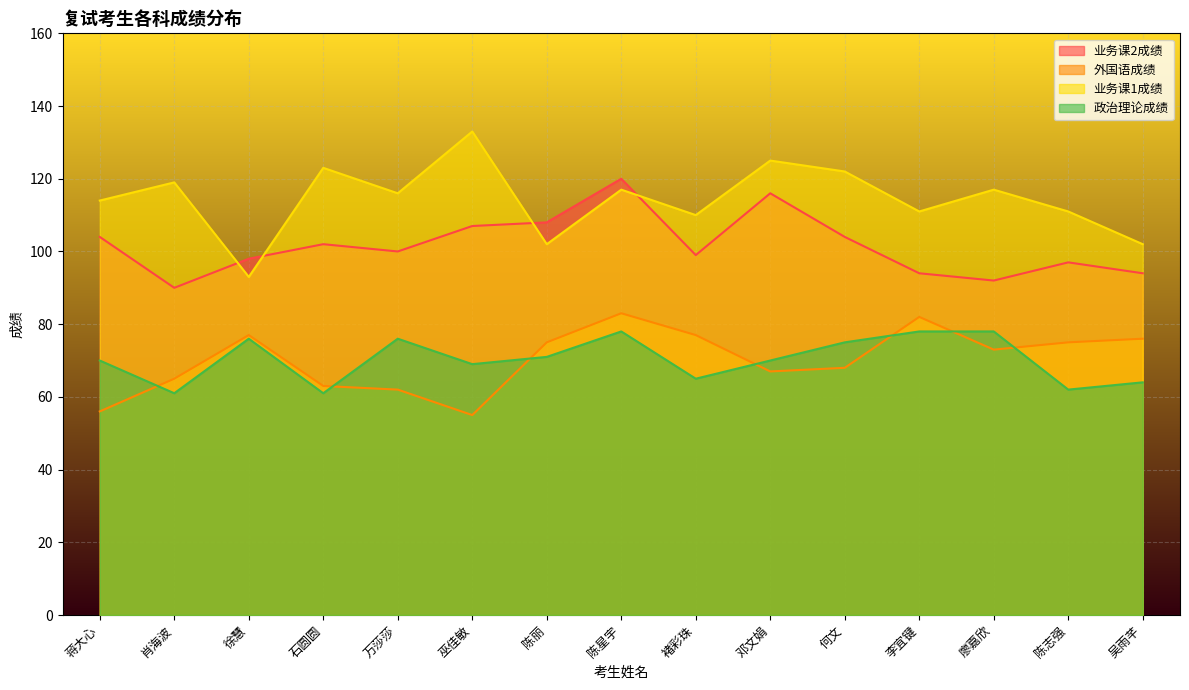

Rank the series at 陈丽 from highest to lowest value.

业务课2成绩, 业务课1成绩, 外国语成绩, 政治理论成绩